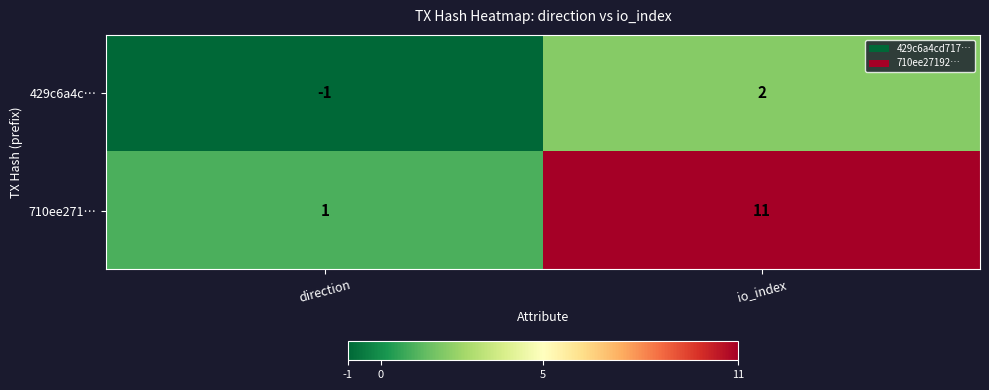

Which series has the largest range (max minus min)?

710ee271…